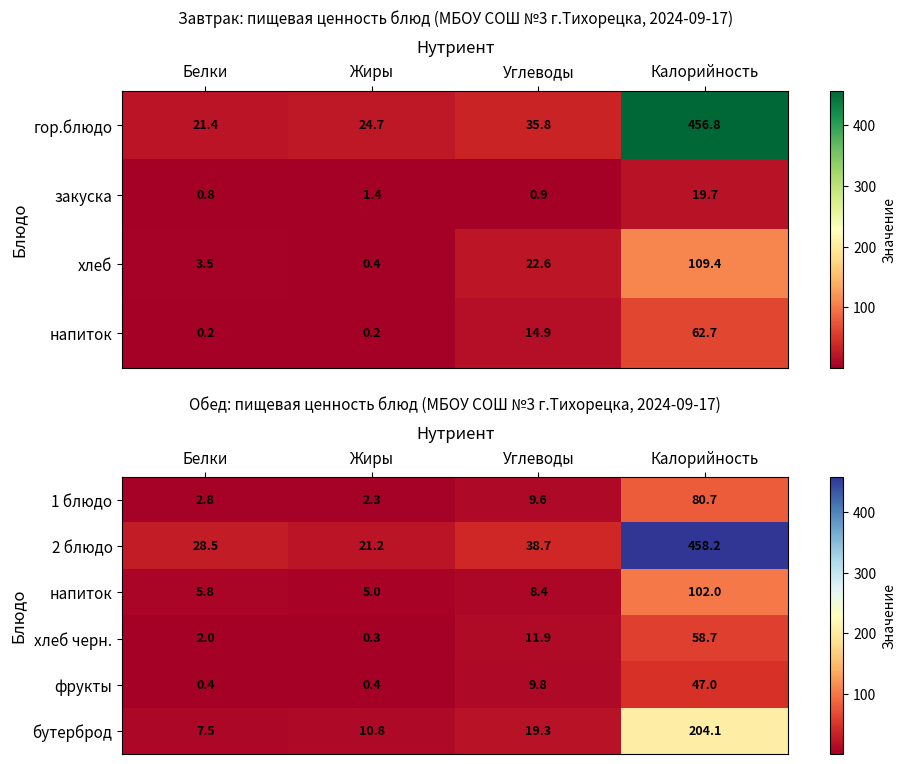

What is the maximum value for бутерброд?

204.1